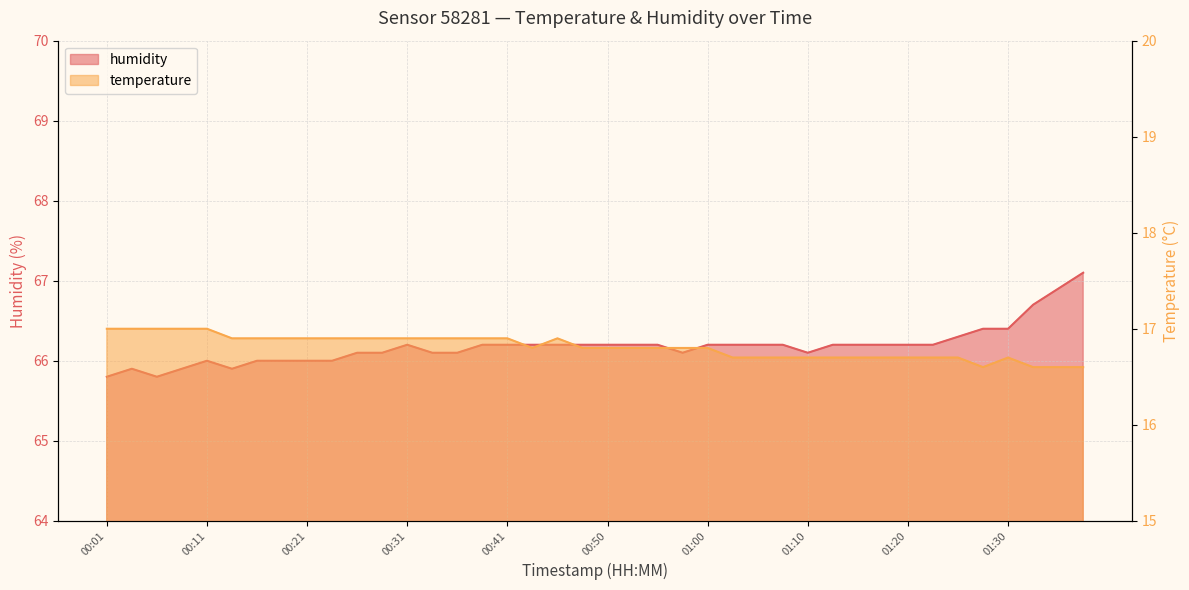

What is the difference between the maximum and minimum values in the temperature series?

0.4